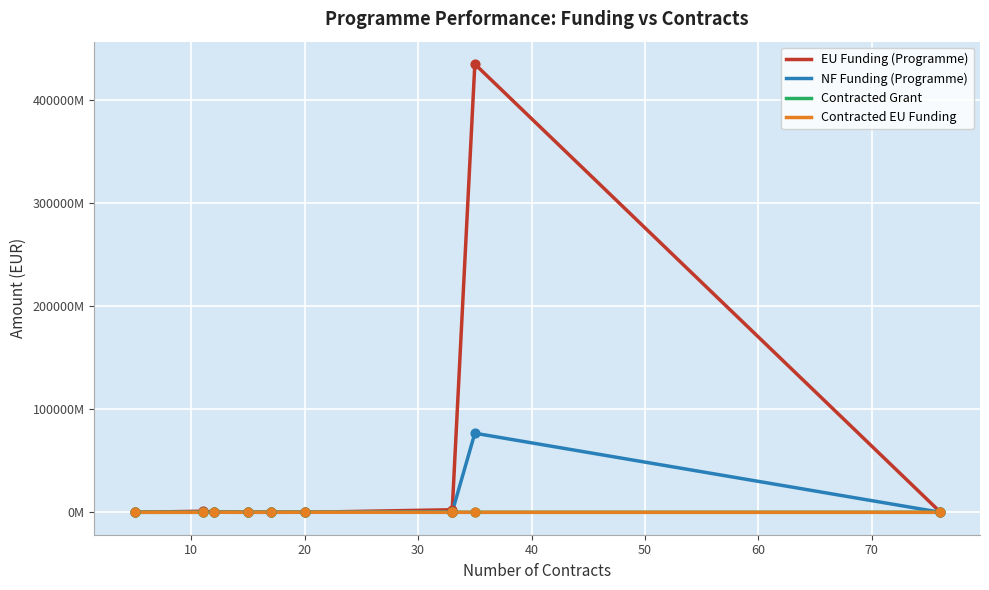

Is the value of Contracted Grant at 20 greater than the value of Contracted EU Funding at 50?

No